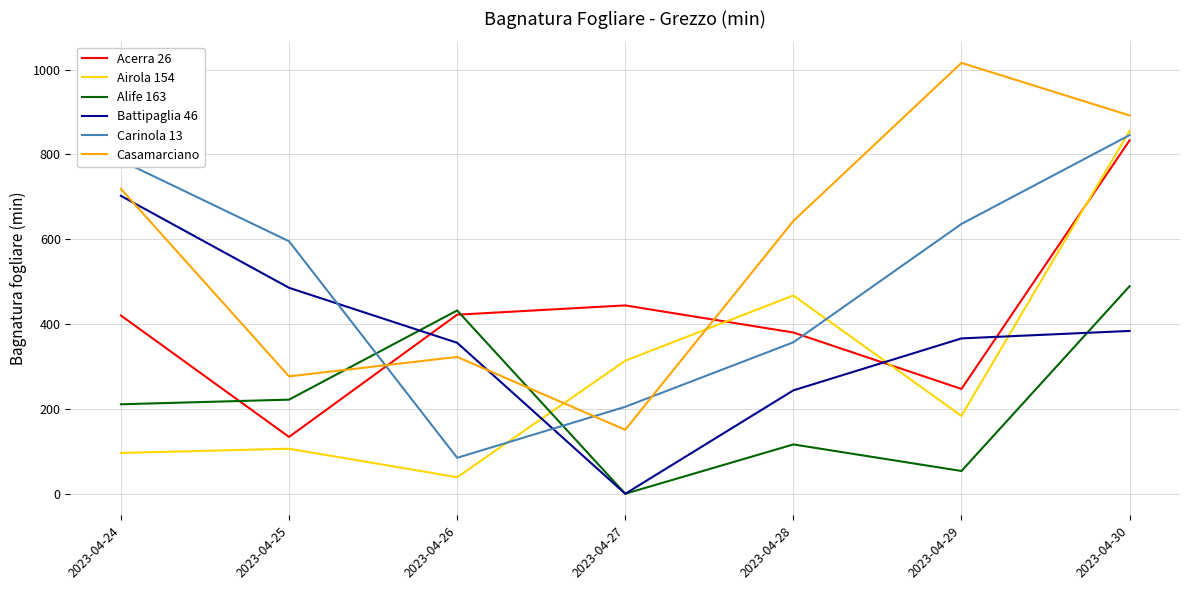

What is the difference between the Battipaglia 46 values at 2023-04-30 and 2023-04-27?

383.9